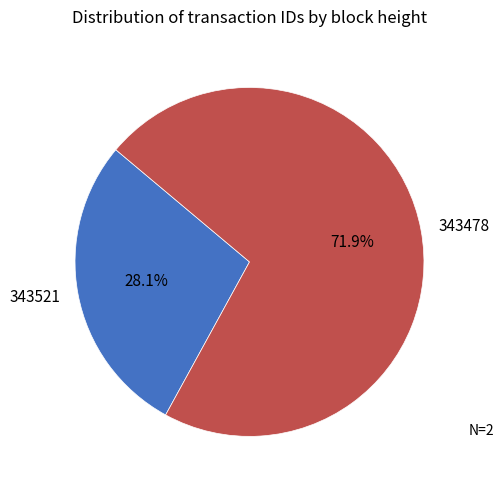

To the nearest percent, what is the combined percentage of 343521 and 343478?

100%